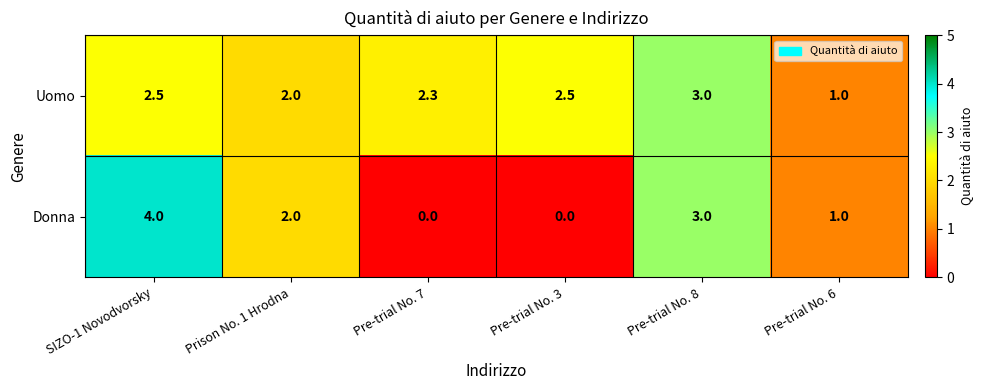

Which series has the largest total across all categories?

Uomo